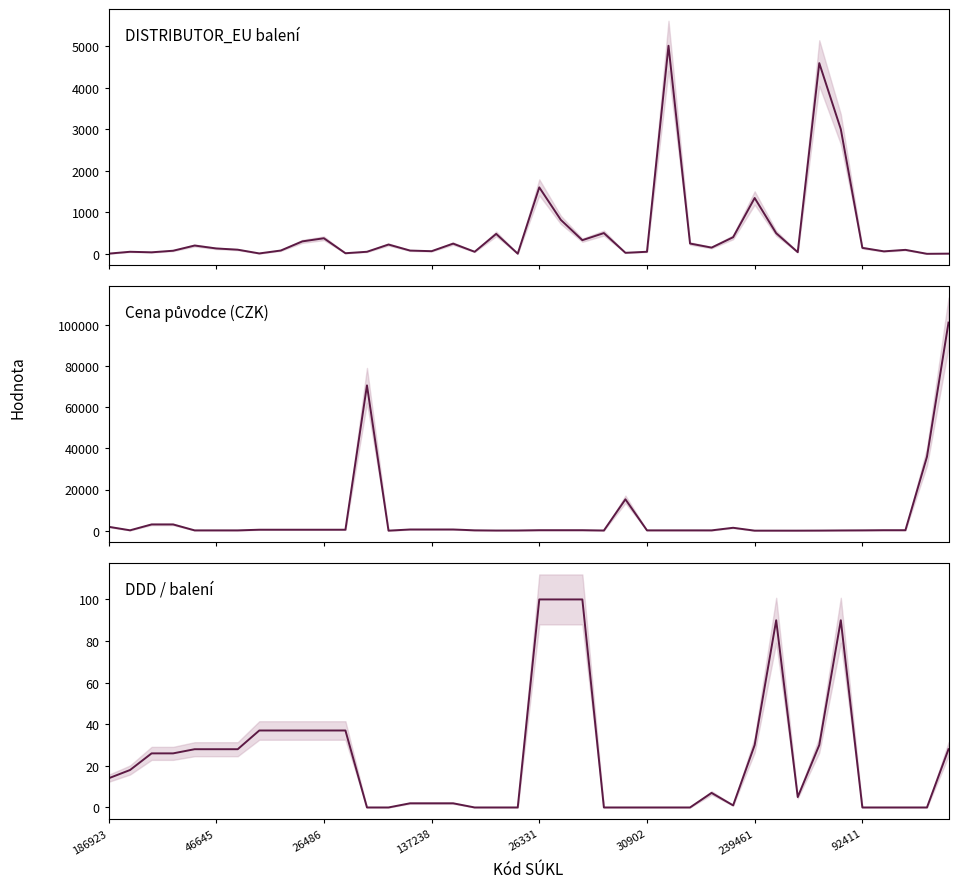

What value does the DISTRIBUTOR_EU balení series have at 137238, to the nearest 50?

100